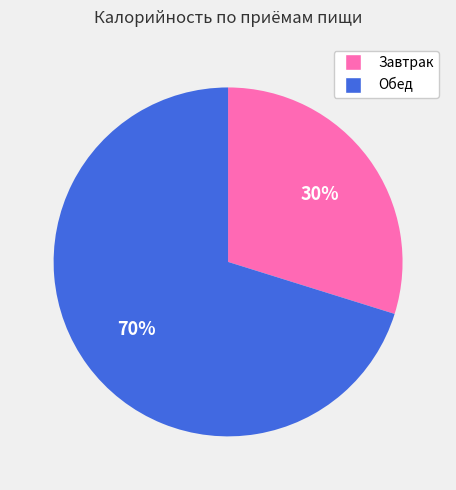

How many slices are in this pie chart?

2